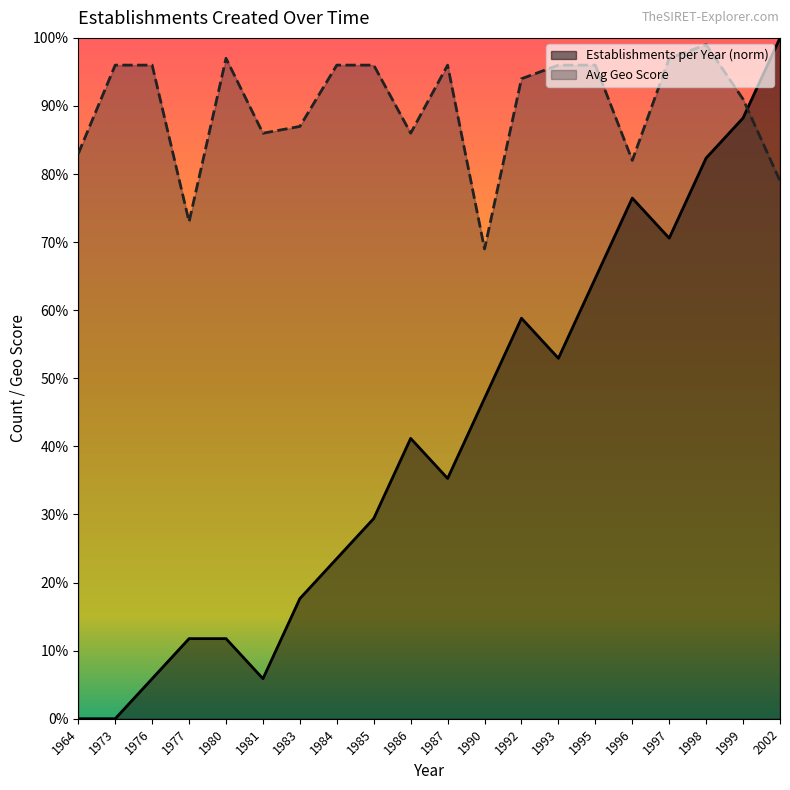

What is the change in value from 1993 to 1996?

+0.2